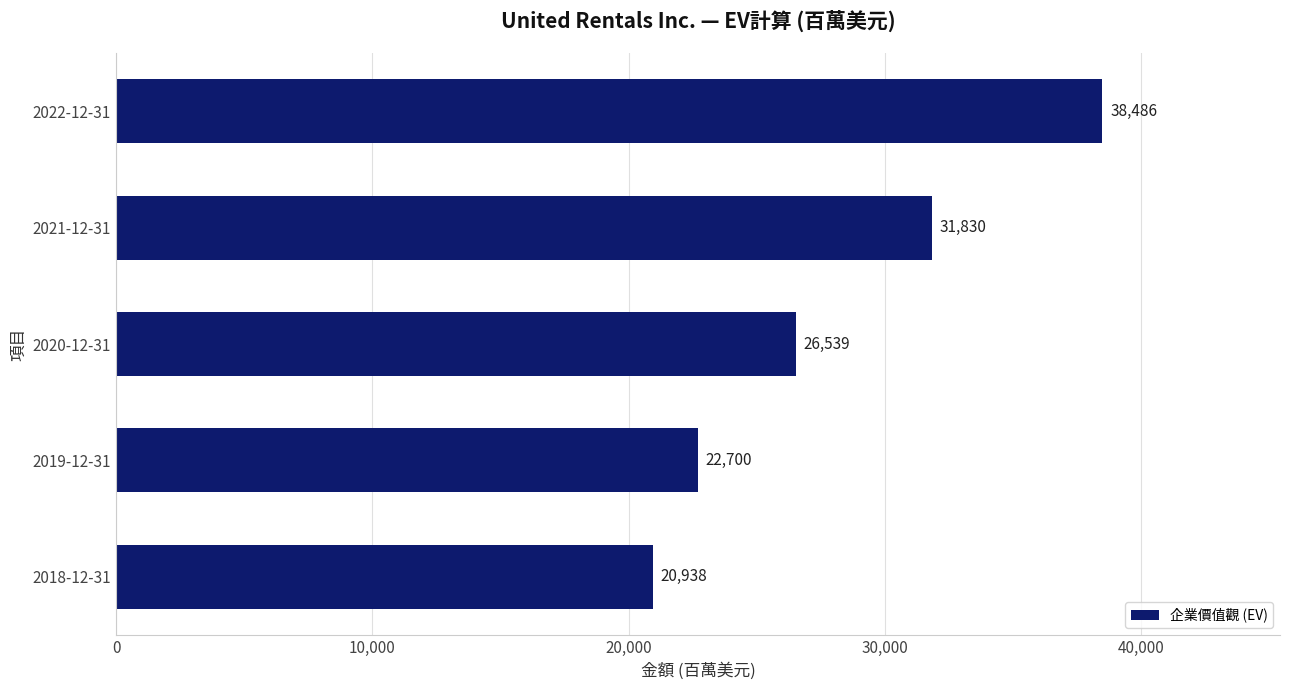

Reading top to bottom, extract all data points from this chart.

2022-12-31=38486	2021-12-31=31830	2020-12-31=26539	2019-12-31=22700	2018-12-31=20938